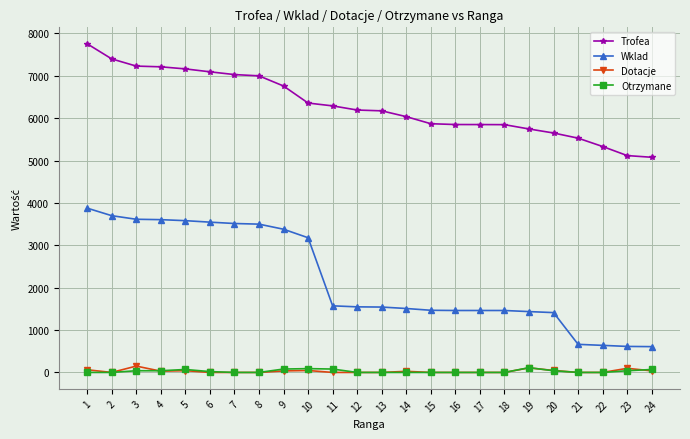

True or false: Otrzymane has more than 1 points higher than both neighbors.

True